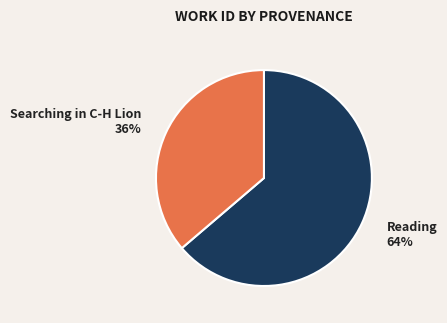

Does any single category account for the majority?

Yes